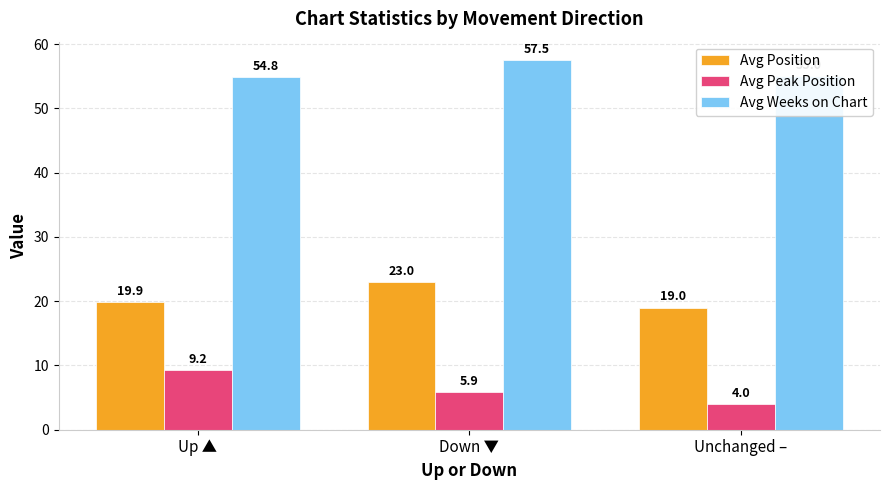

What is the spread (max minus min) of values at Down ▼?

51.6